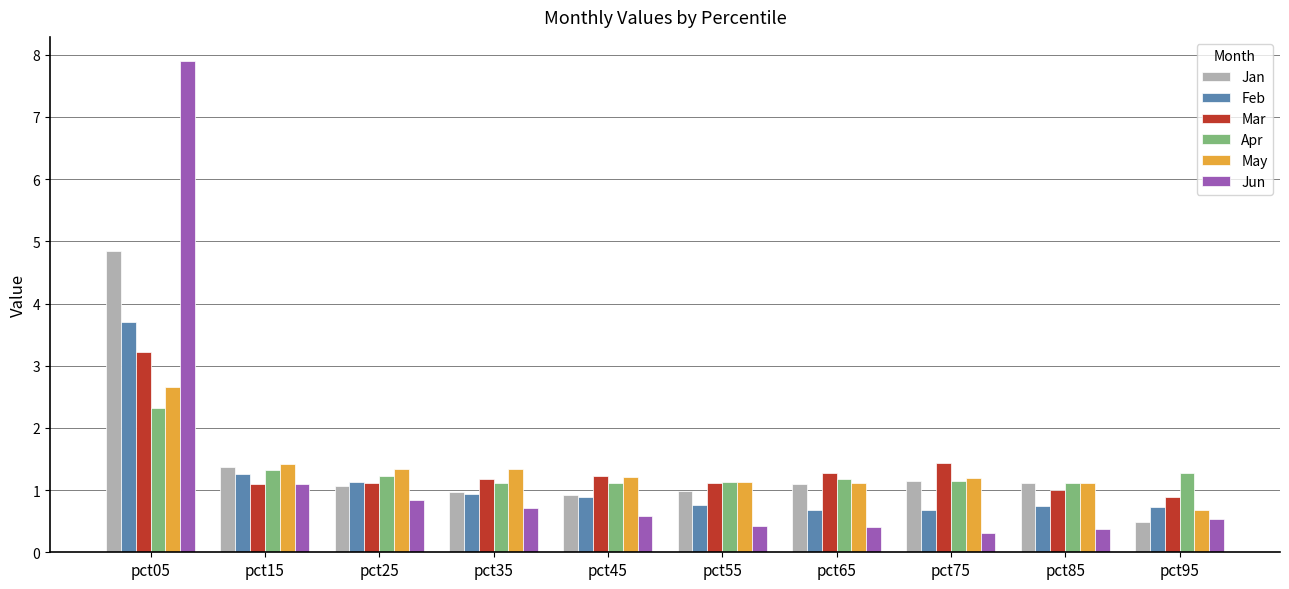

The value of Apr at pct35 is 1.1. True or false?

True